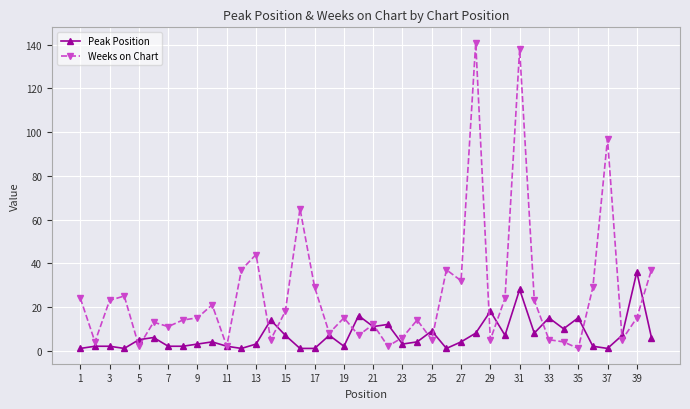

Which series has the widest spread of values?

Weeks on Chart